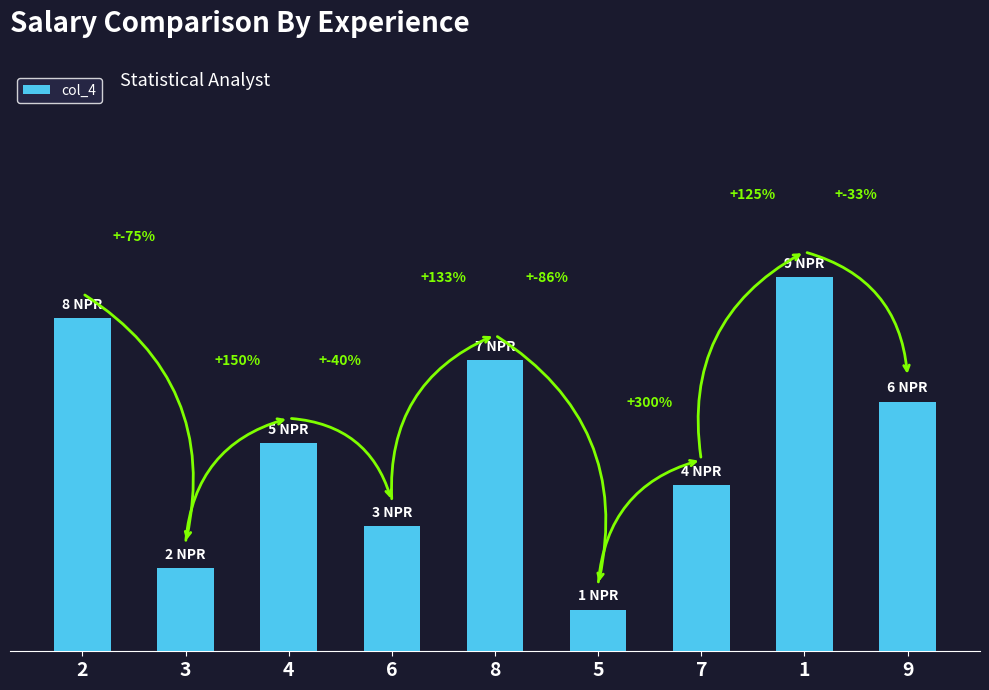

Between 6 and 9, which is larger?

9